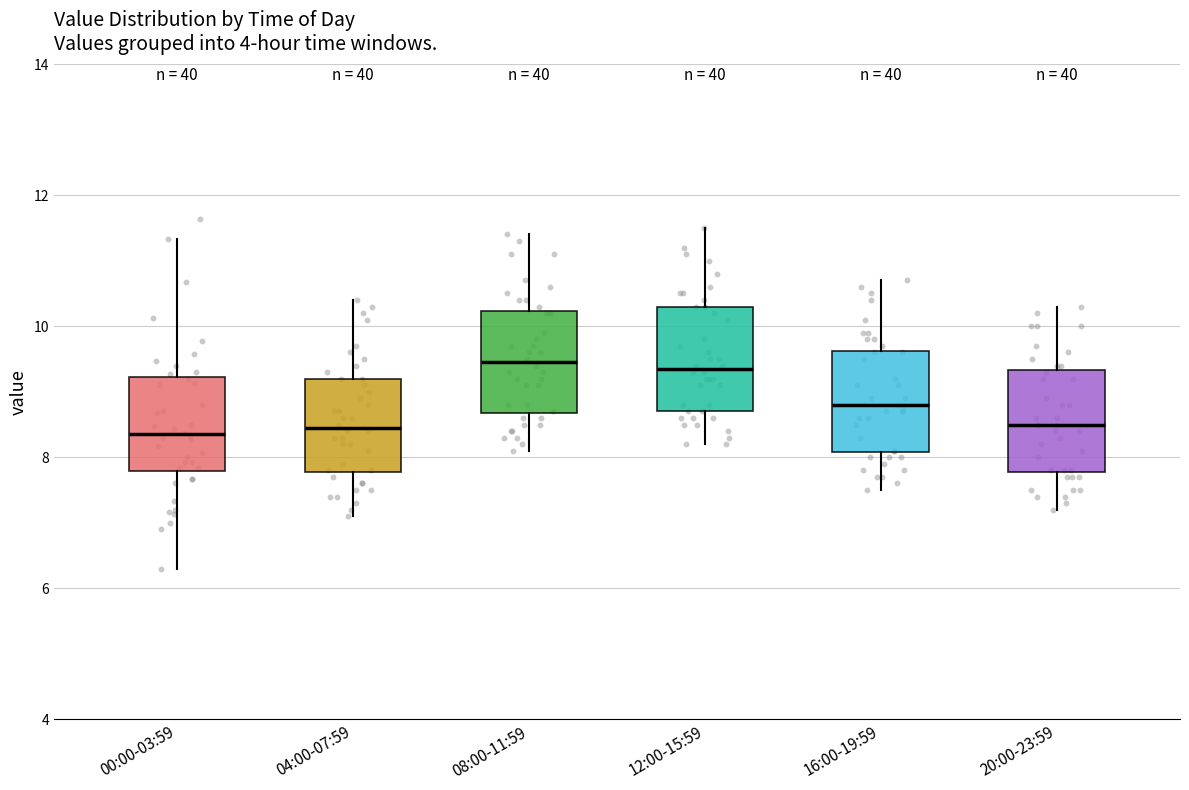

Reading left to right, read every box against the y-axis: the position of its median line, the range the box covers, and the ends of its whiskers. The values are not printed on the chart, so give them approximately, as read against the axis.

00:00-03:59: median 8.4, box 7.8 to 9.2, whiskers 6.4 to 11.4
04:00-07:59: median 8.4, box 7.8 to 9.2, whiskers 7.2 to 10.4
08:00-11:59: median 9.4, box 8.6 to 10.2, whiskers 8.2 to 11.4
12:00-15:59: median 9.4, box 8.8 to 10.4, whiskers 8.2 to 11.6
16:00-19:59: median 8.8, box 8.0 to 9.6, whiskers 7.6 to 10.8
20:00-23:59: median 8.6, box 7.8 to 9.4, whiskers 7.2 to 10.4